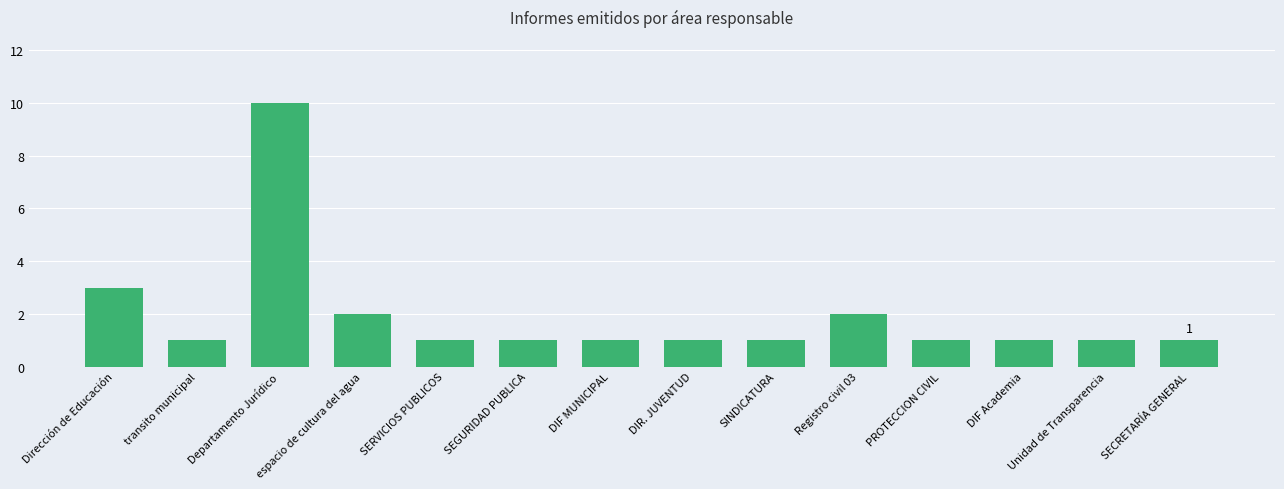

How many bars are there in total?

14